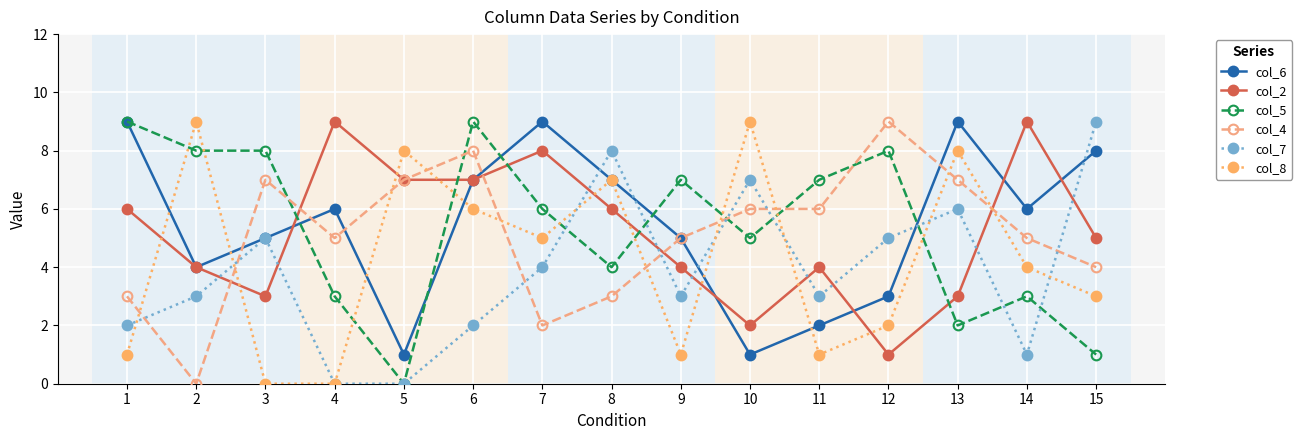

Reading right to left, list all the values displayed in this chart.

col_6: 8	6	9	3	2	1	5	7	9	7	1	6	5	4	9
col_2: 5	9	3	1	4	2	4	6	8	7	7	9	3	4	6
col_5: 1	3	2	8	7	5	7	4	6	9	0	3	8	8	9
col_4: 4	5	7	9	6	6	5	3	2	8	7	5	7	0	3
col_7: 9	1	6	5	3	7	3	8	4	2	0	0	5	3	2
col_8: 3	4	8	2	1	9	1	7	5	6	8	0	0	9	1